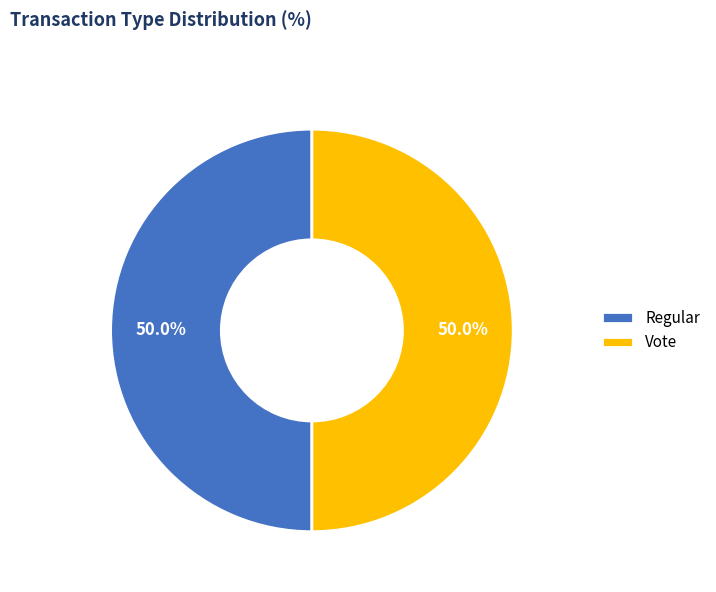

True or false: Vote accounts for 50% of the total.

True